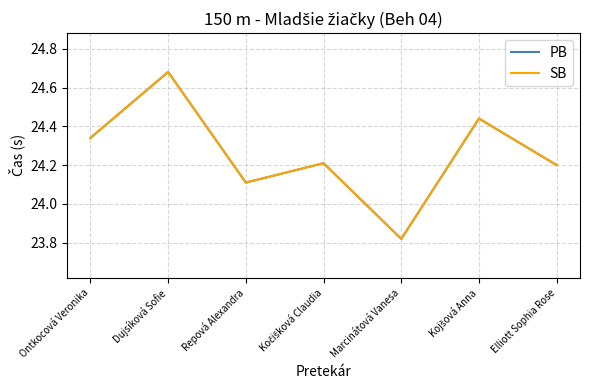

What is the sum of the SB values at Ontkocová Veronika and Marcinátová Vanesa?

48.2